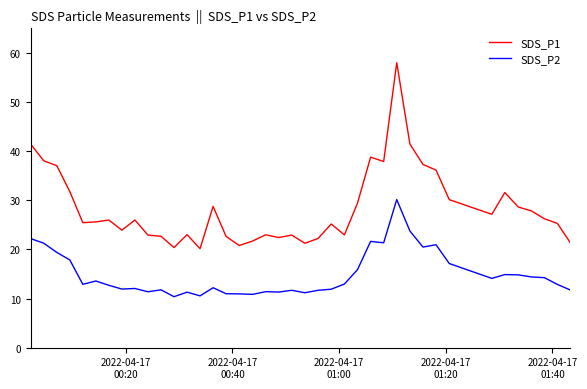

Which series has the largest range (max minus min)?

SDS_P1